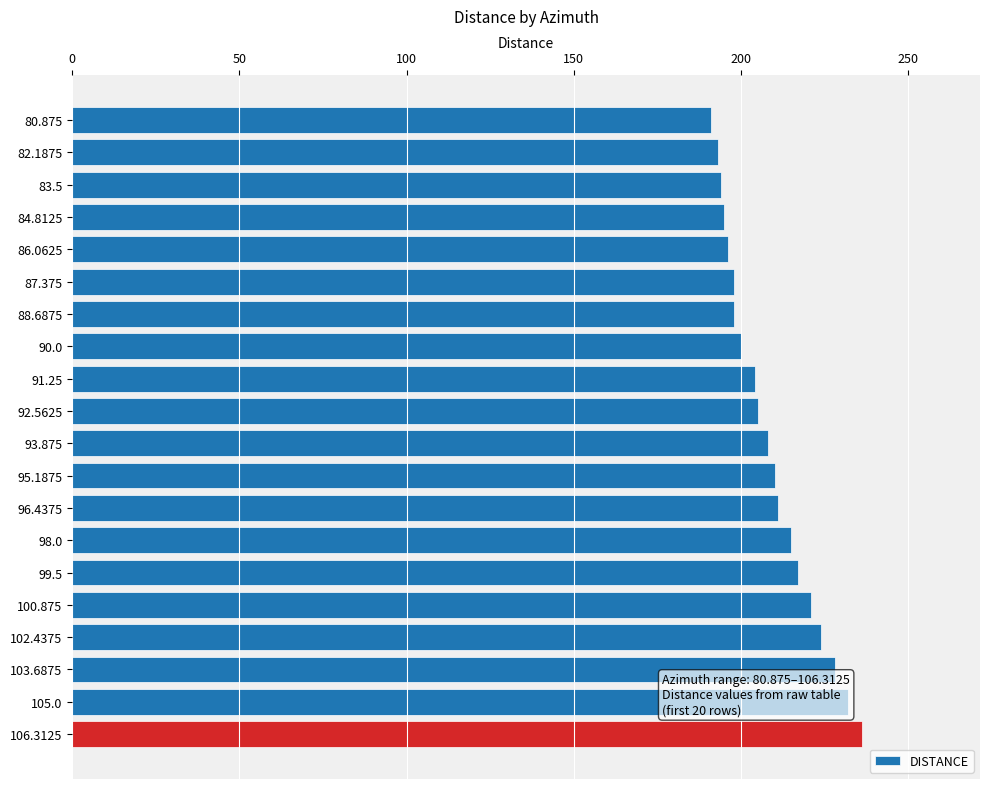

What is the difference between the second highest and minimum values?

41